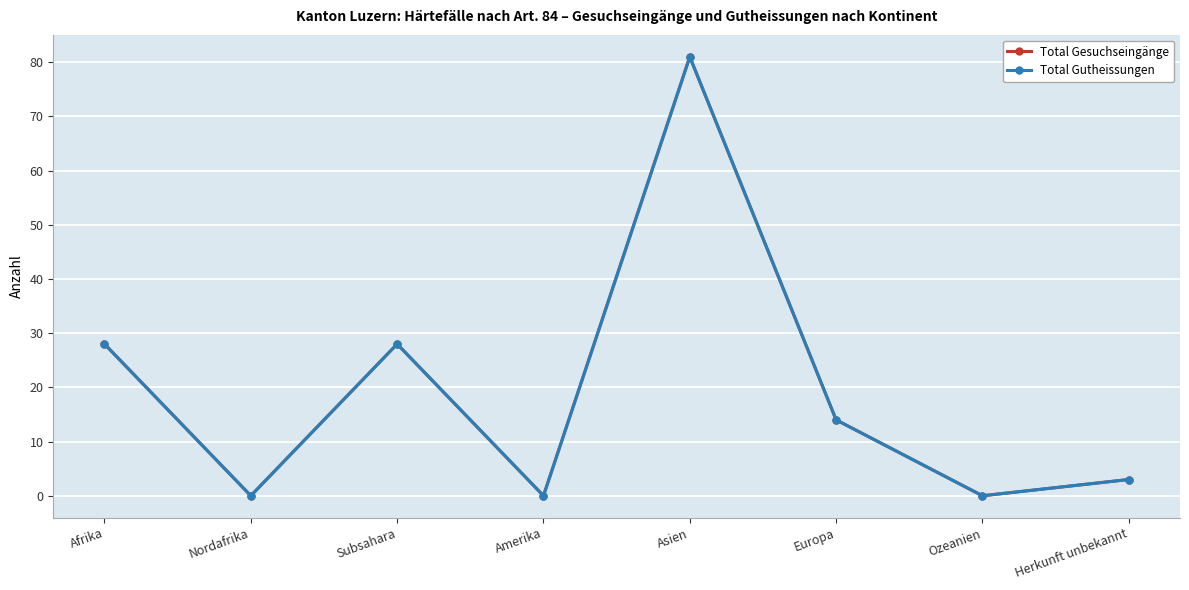

Does the chart have visible grid lines?

Yes